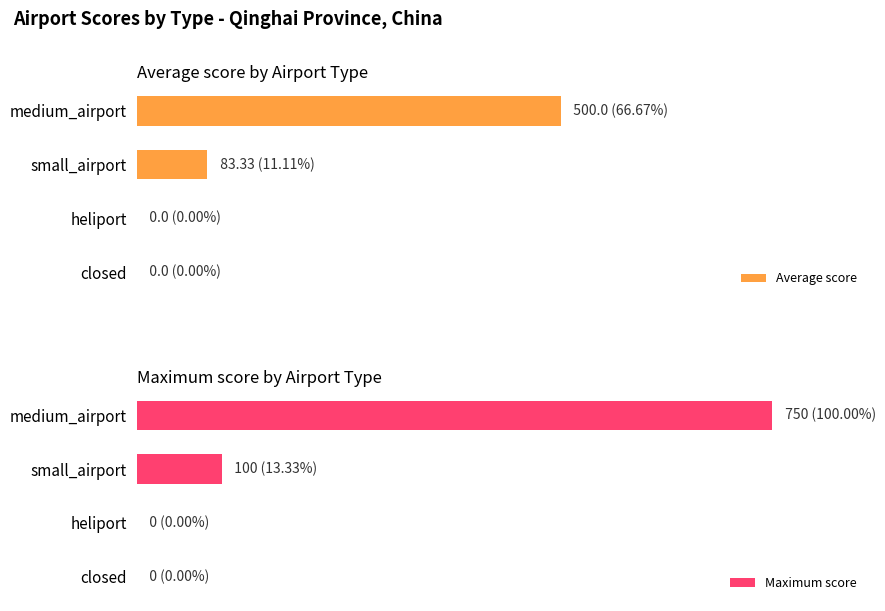

How many data points does each series have?

4